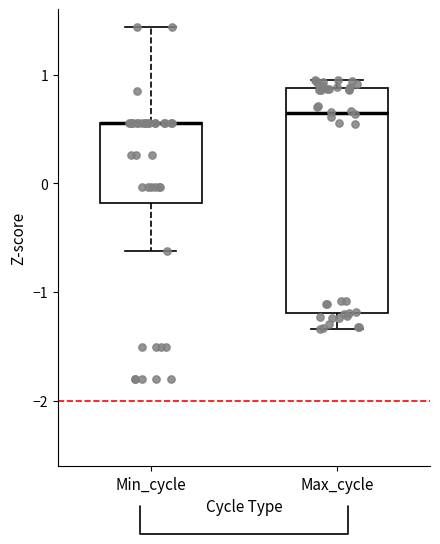

Reading left to right, transcribe this box plot: for each box, give where its median line is, the range the box spans, and where its two whiskers end, as read against the y-axis. The values are not printed on the chart, so give them approximately, as read against the axis.

Min_cycle: median 0.6 (drawn on the box's upper edge), box -0.2 to 0.6, whiskers -0.6 to 1.4
Max_cycle: median 0.6, box -1.2 to 0.9, whiskers -1.3 to 1.0